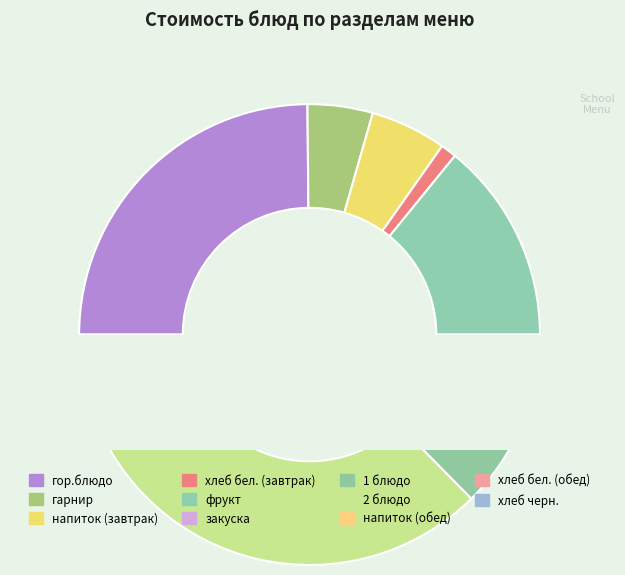

Is it true that гарнир is 16% of the pie?

False